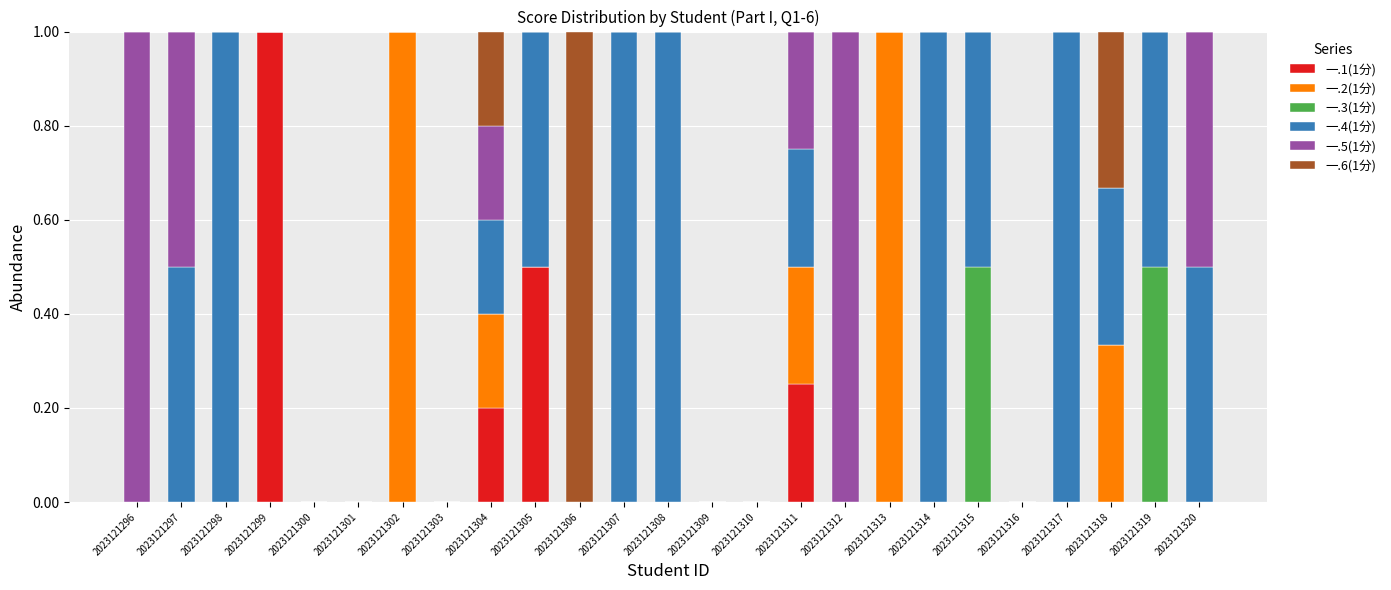

Count the number of data series in this chart.

6